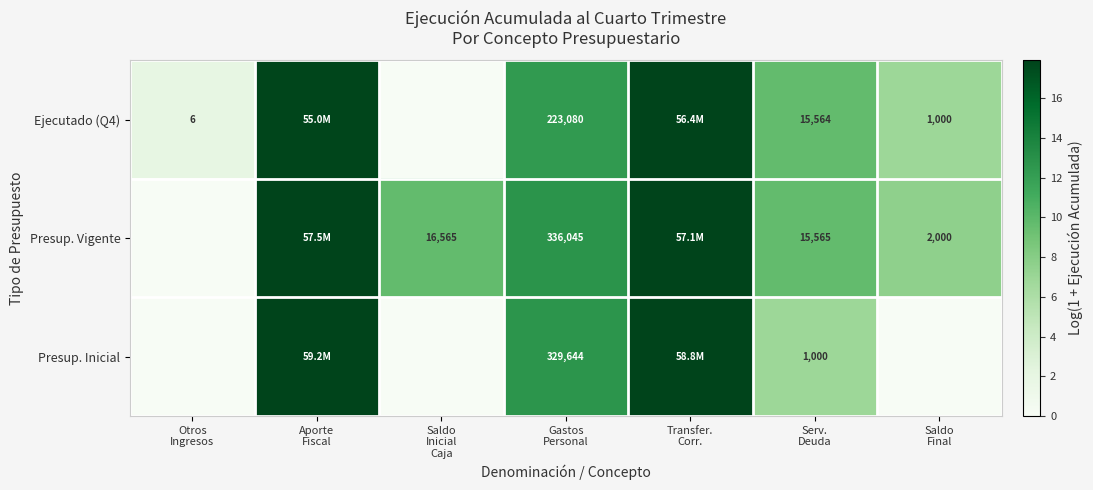

List the series in order of their peak value, lowest first.

Ejecutado (Q4), Presup. Vigente, Presup. Inicial